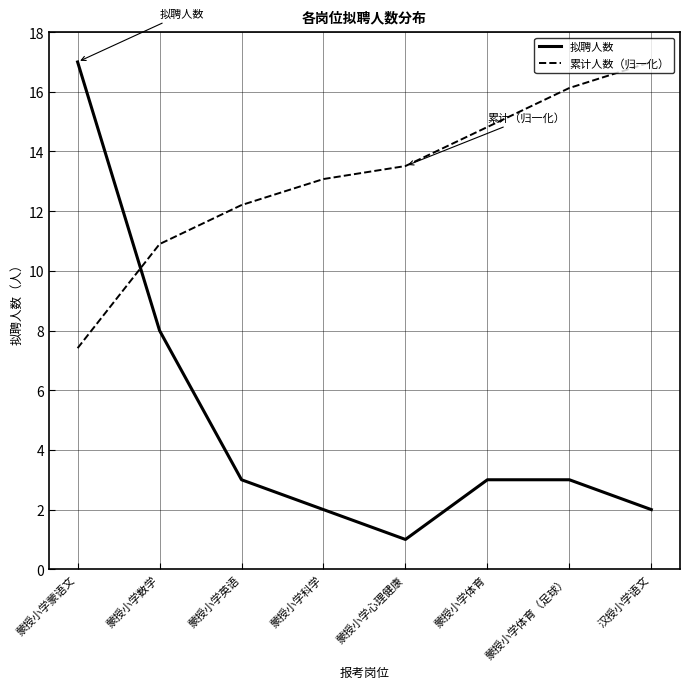

Reading right to left, list all the values displayed in this chart.

拟聘人数: 汉授小学语文=2.0	蒙授小学体育（足球）=3.0	蒙授小学体育=3.0	蒙授小学心理健康=1.0	蒙授小学科学=2.0	蒙授小学英语=3.0	蒙授小学数学=8.0	蒙授小学蒙语文=17.0
累计人数（归一化）: 汉授小学语文=17.0	蒙授小学体育（足球）=16.1	蒙授小学体育=14.8	蒙授小学心理健康=13.5	蒙授小学科学=13.1	蒙授小学英语=12.2	蒙授小学数学=10.9	蒙授小学蒙语文=7.4